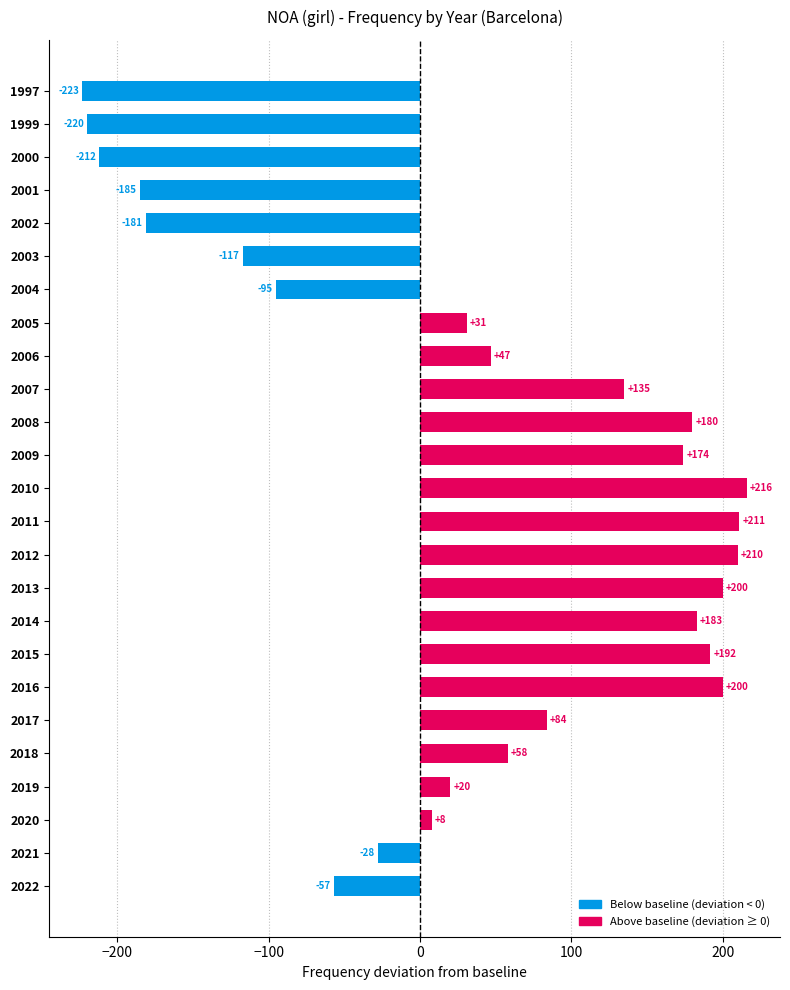

What is the approximate value at 2003?

-117